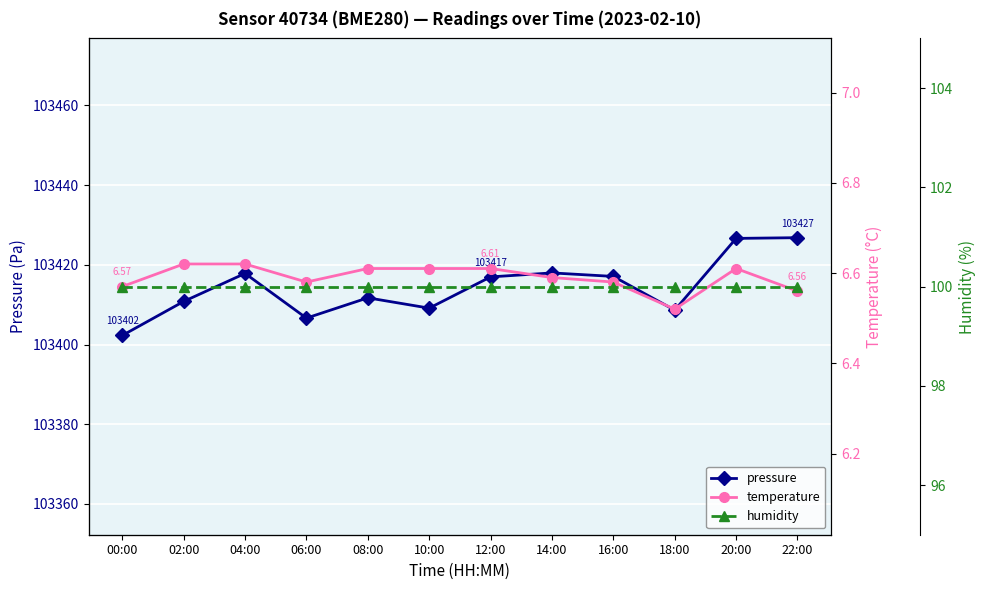

Which has a higher value, 04:00 or 10:00?

04:00